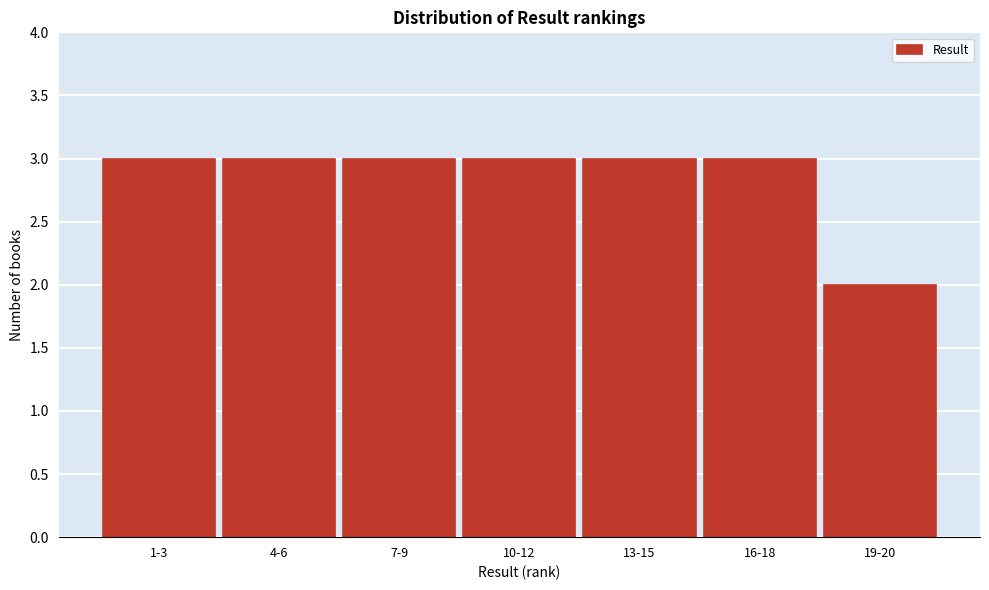

Reading left to right, what are all the values shown in this chart?

1-3=3	4-6=3	7-9=3	10-12=3	13-15=3	16-18=3	19-20=2